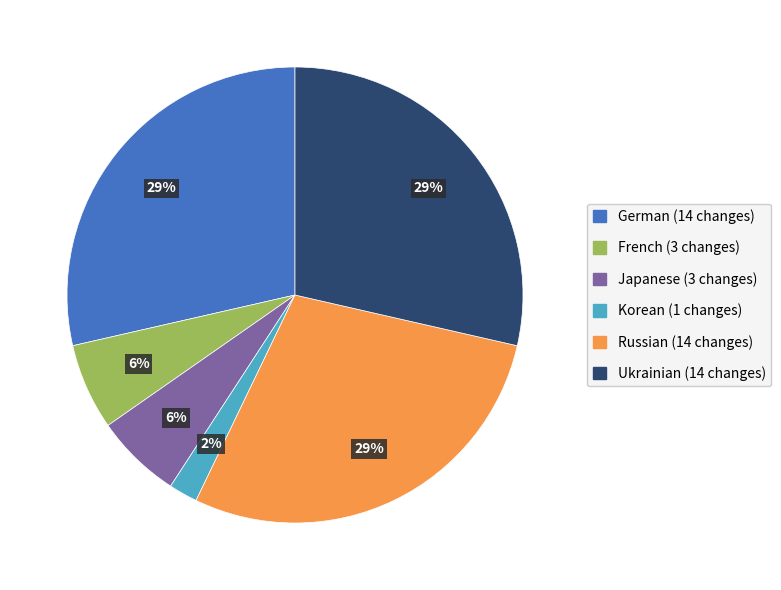

To the nearest percent, what is the average slice percentage?

17%